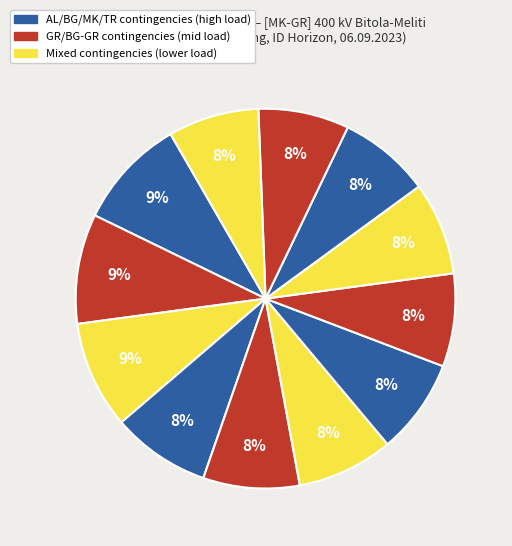

Count the number of slices in the pie.

12